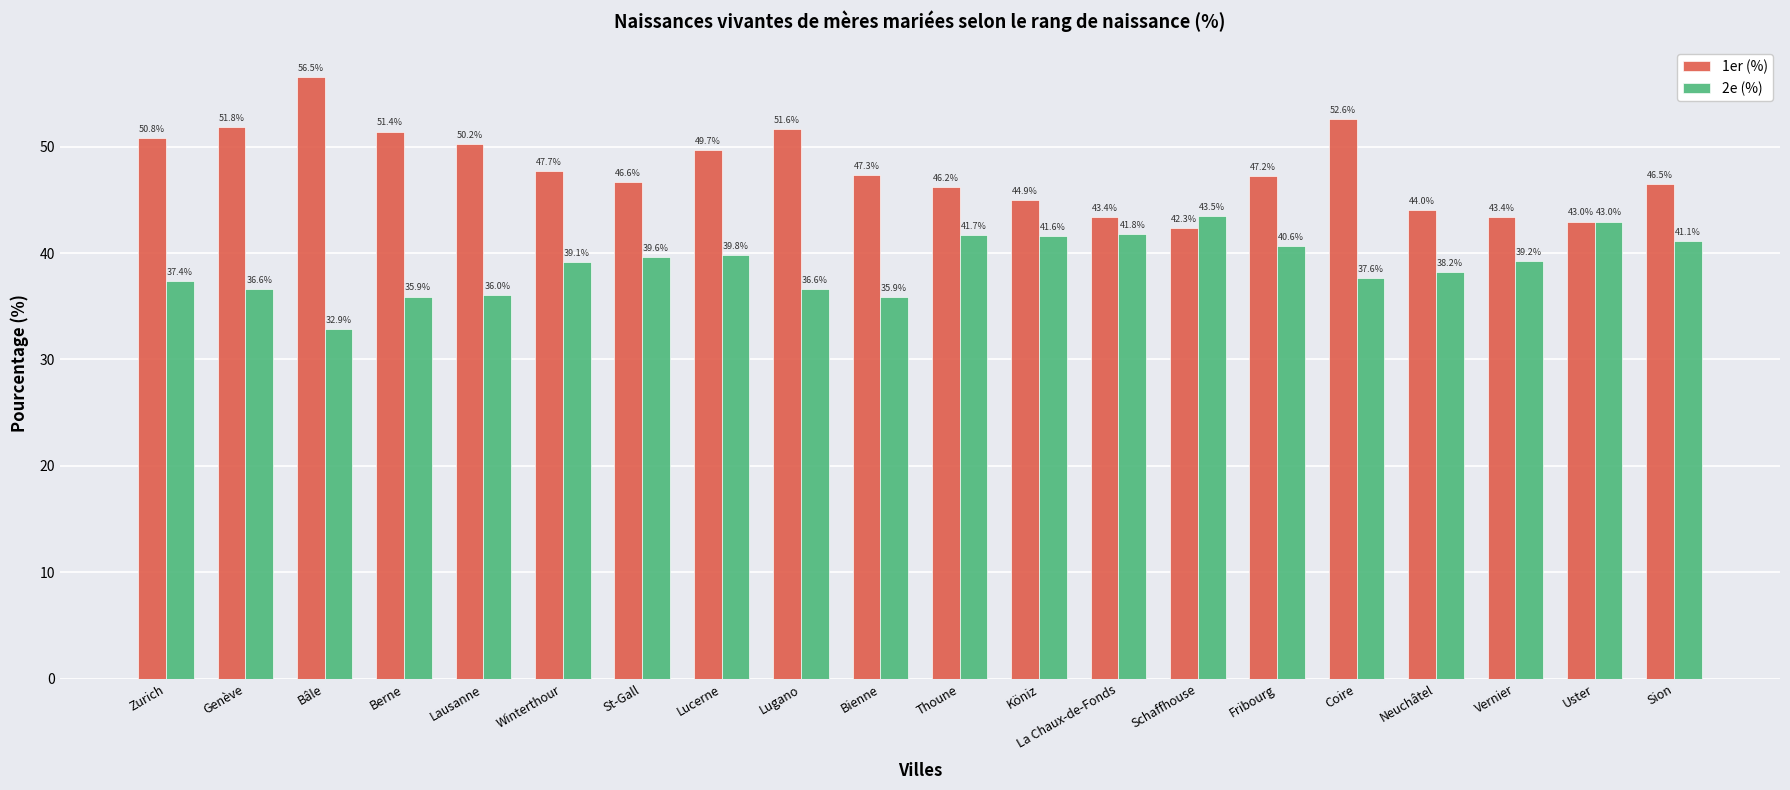

What is the greatest value displayed?

56.5